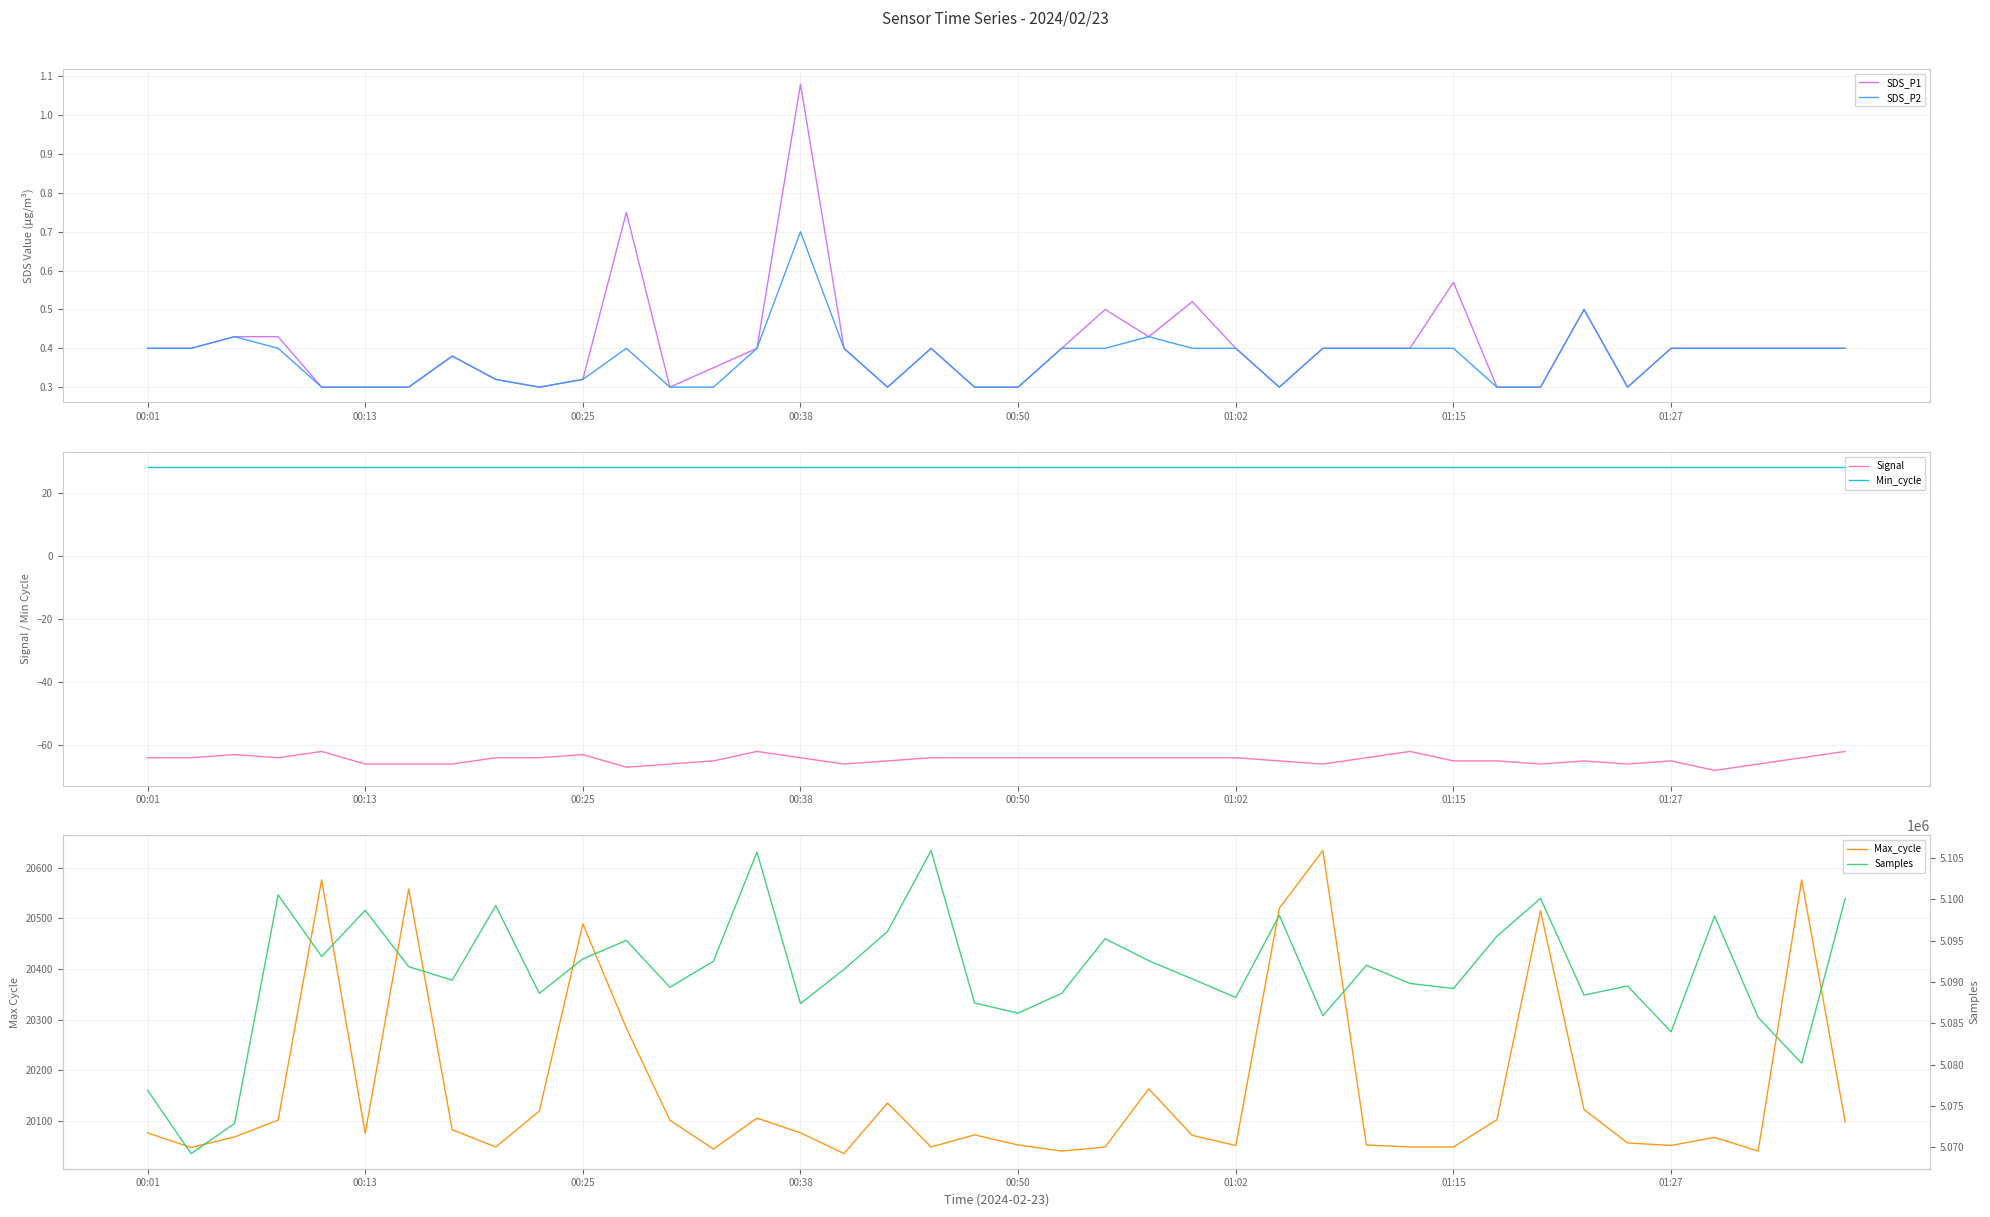

What is the sum of the SDS_P1 values at 34 and 14?

0.7